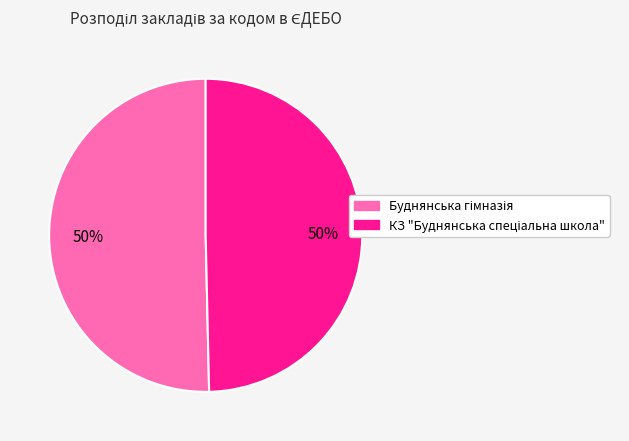

Is Буднянська гімназія the majority of the pie?

Yes